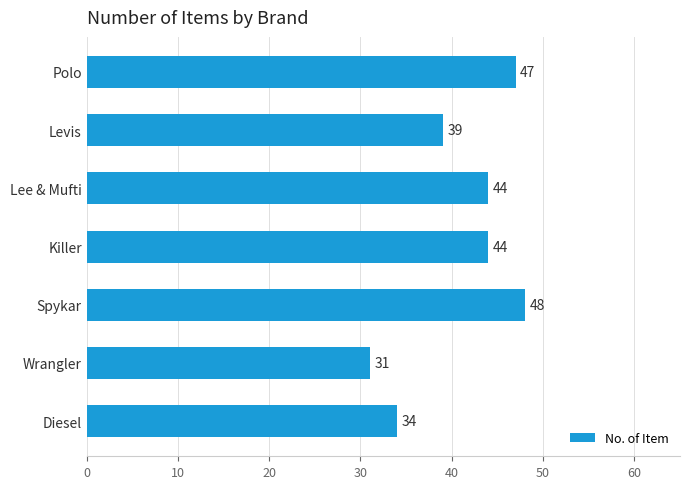

Reading top to bottom, list all the values displayed in this chart.

Polo=47	Levis=39	Lee & Mufti=44	Killer=44	Spykar=48	Wrangler=31	Diesel=34